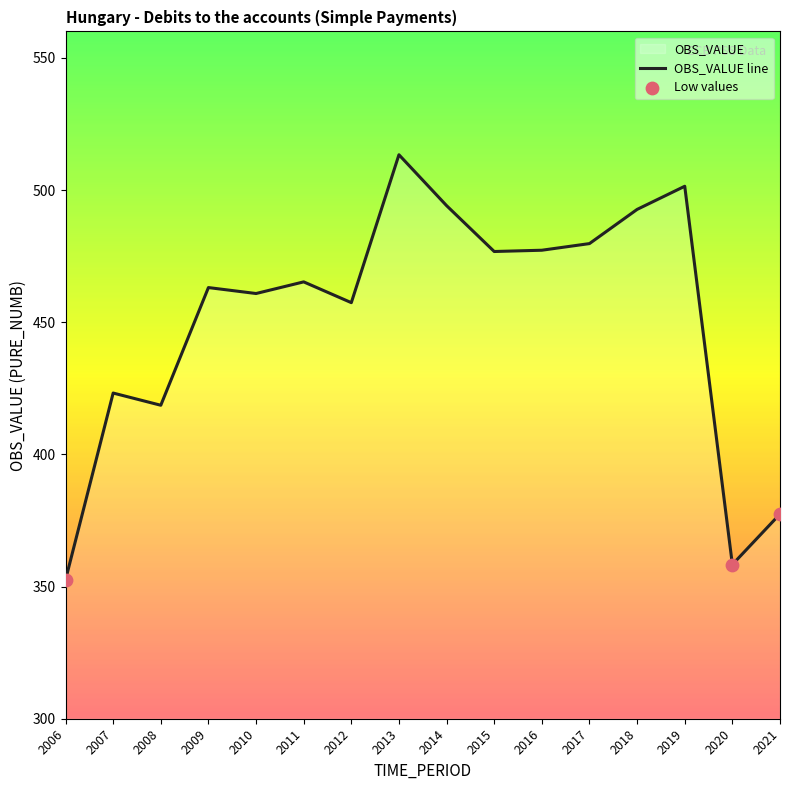

What is the change in value from 2006 to 2010?

+108.3